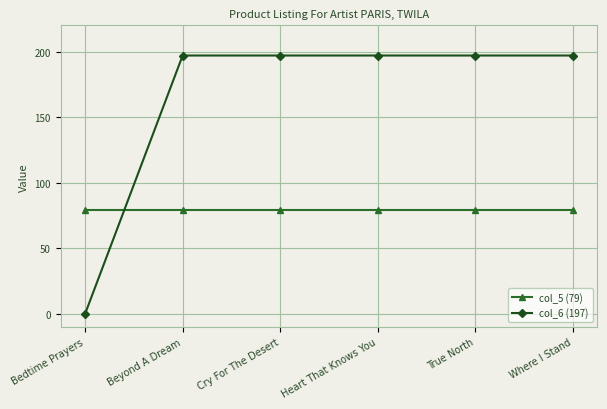

What position from the right is Bedtime Prayers?

6